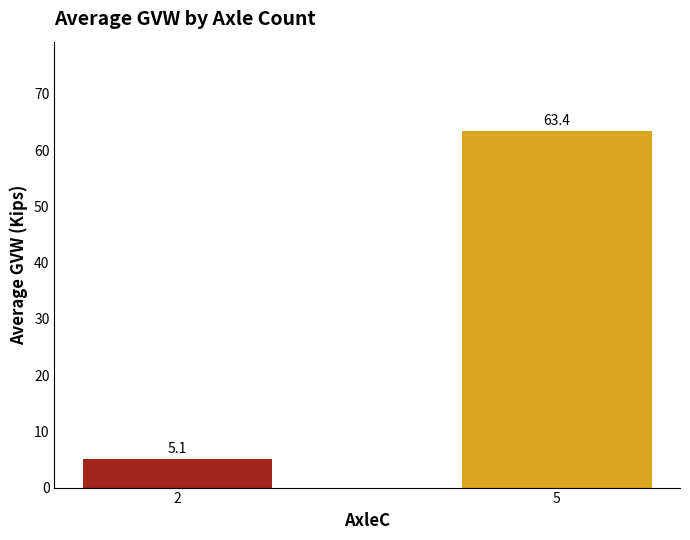

The chart shows a value of 9.1 at 2. True or false?

False